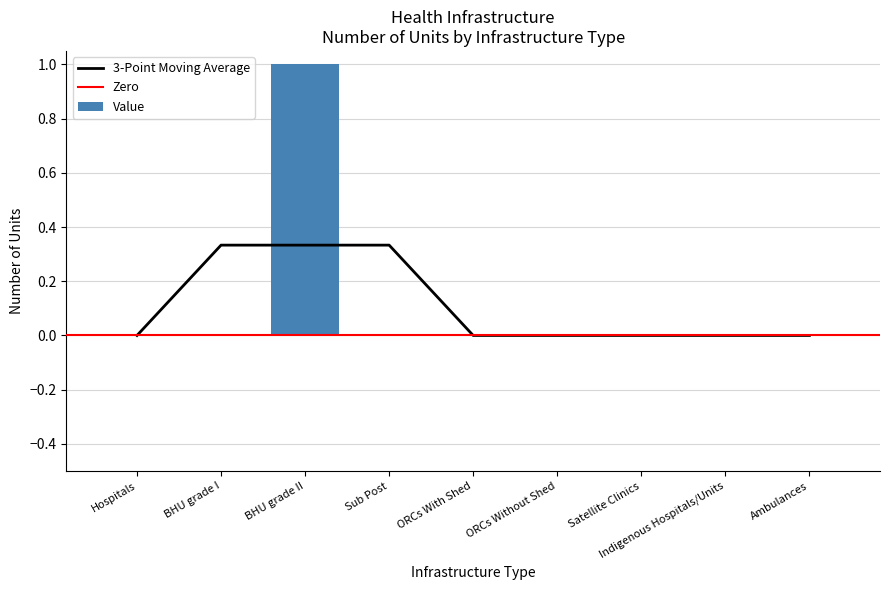

What is the label of the 1st bar from the right?

Ambulances